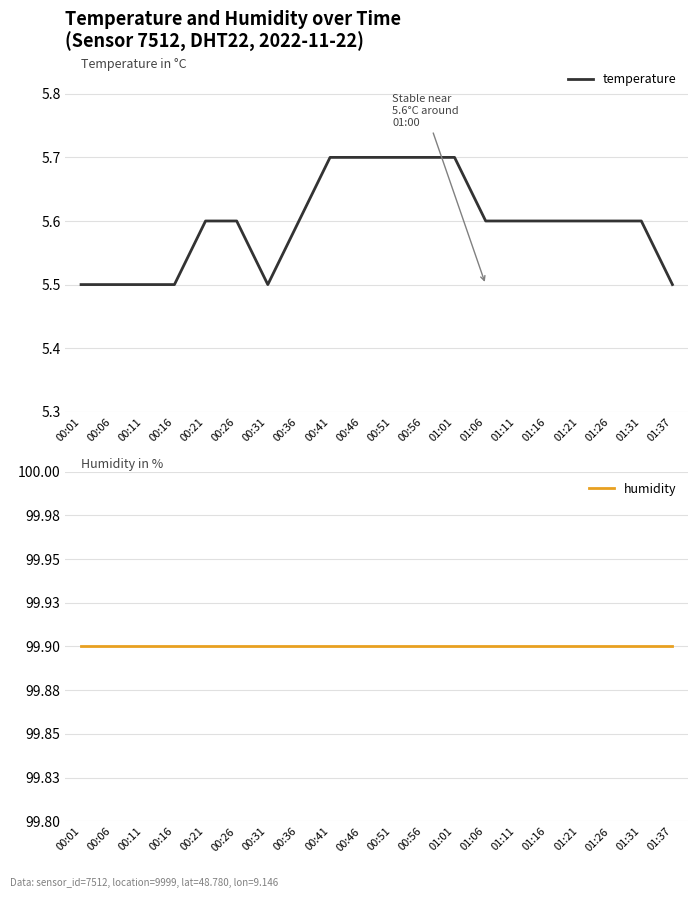

Which series has the largest total across all categories?

humidity